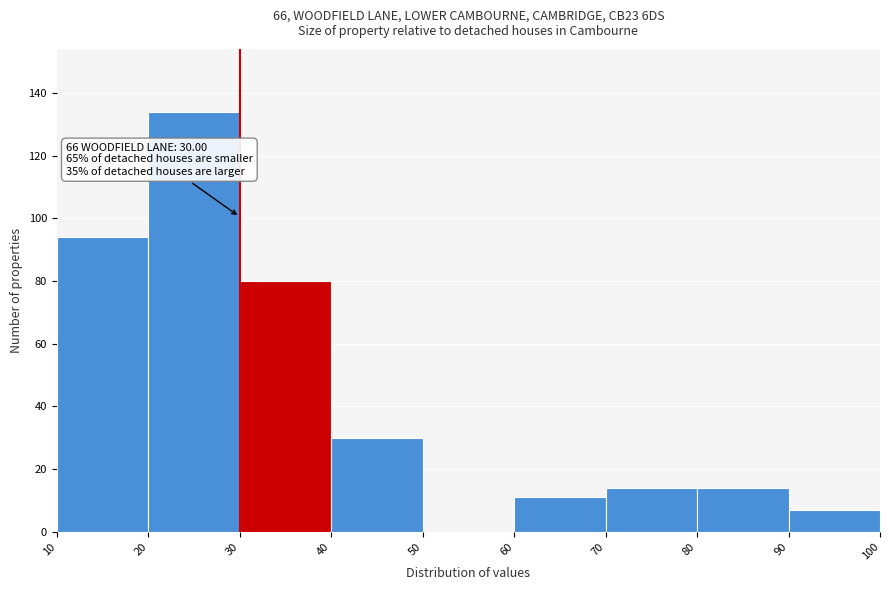

Over which range of the x-axis is the bar tallest?

20 to 30